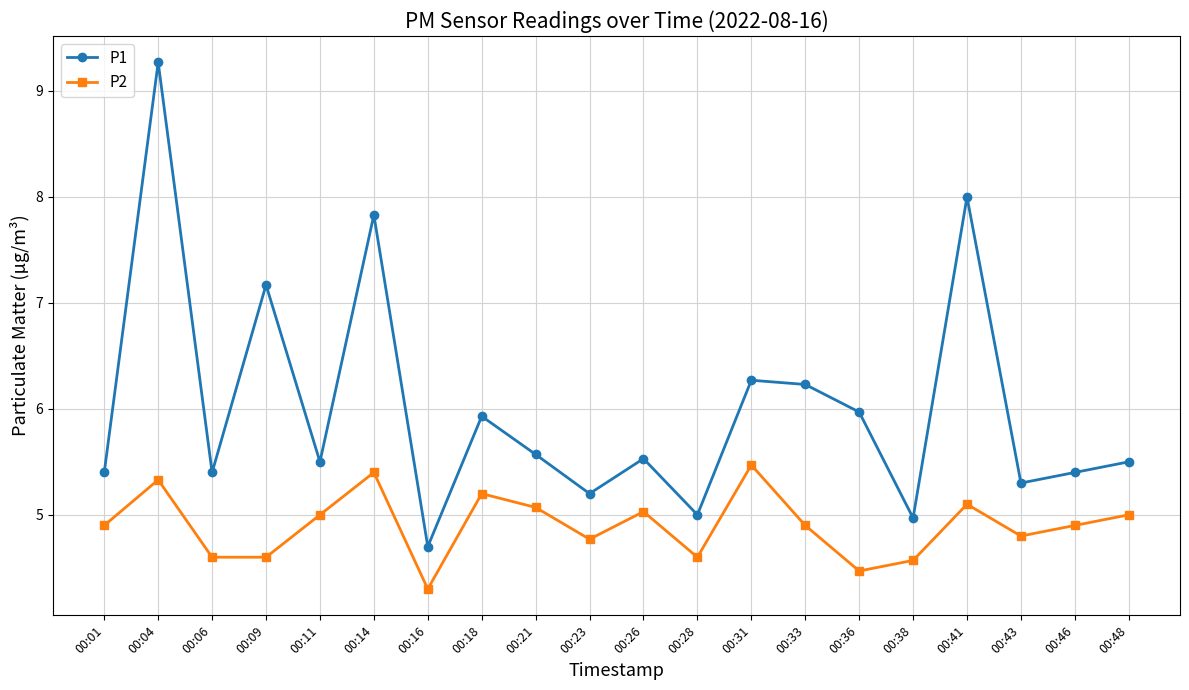

What is the average value of the P2 series?

4.9